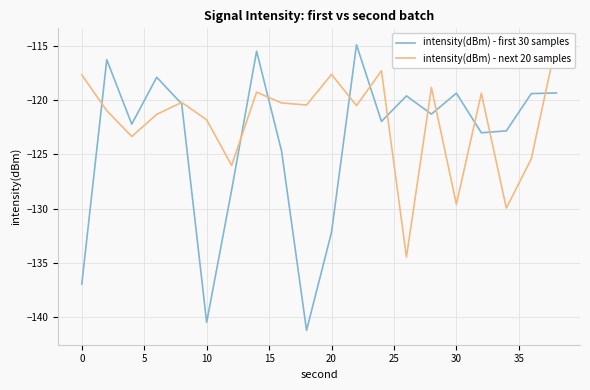

What is the minimum value for intensity(dBm) - first 30 samples?

-141.2